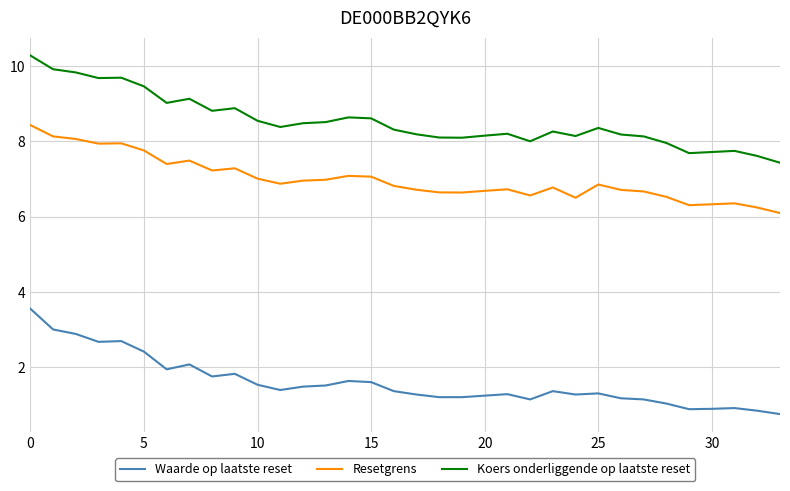

Rank the series by their maximum value, from highest to lowest.

Koers onderliggende op laatste reset, Resetgrens, Waarde op laatste reset